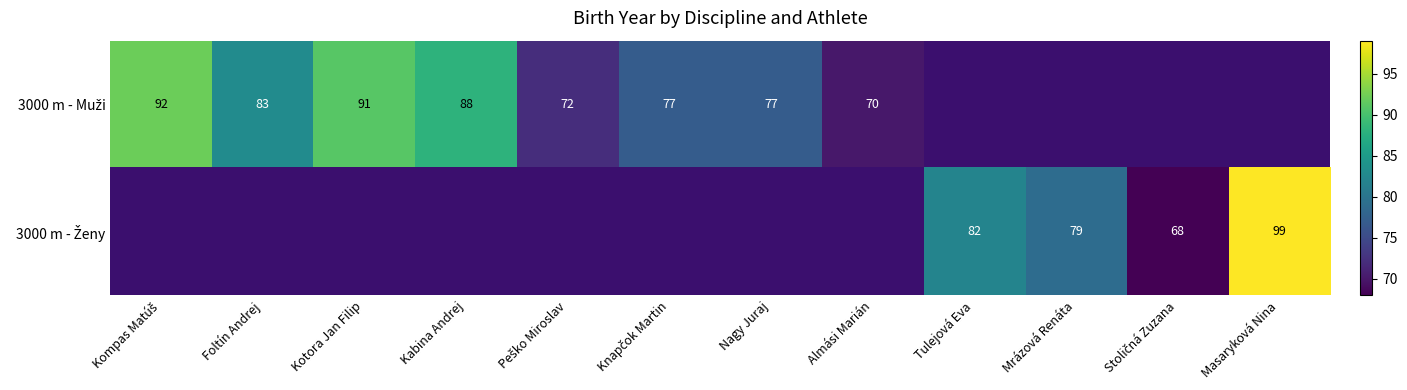

What is the difference between the maximum and minimum values in the 3000 m - Muži series?

22.0